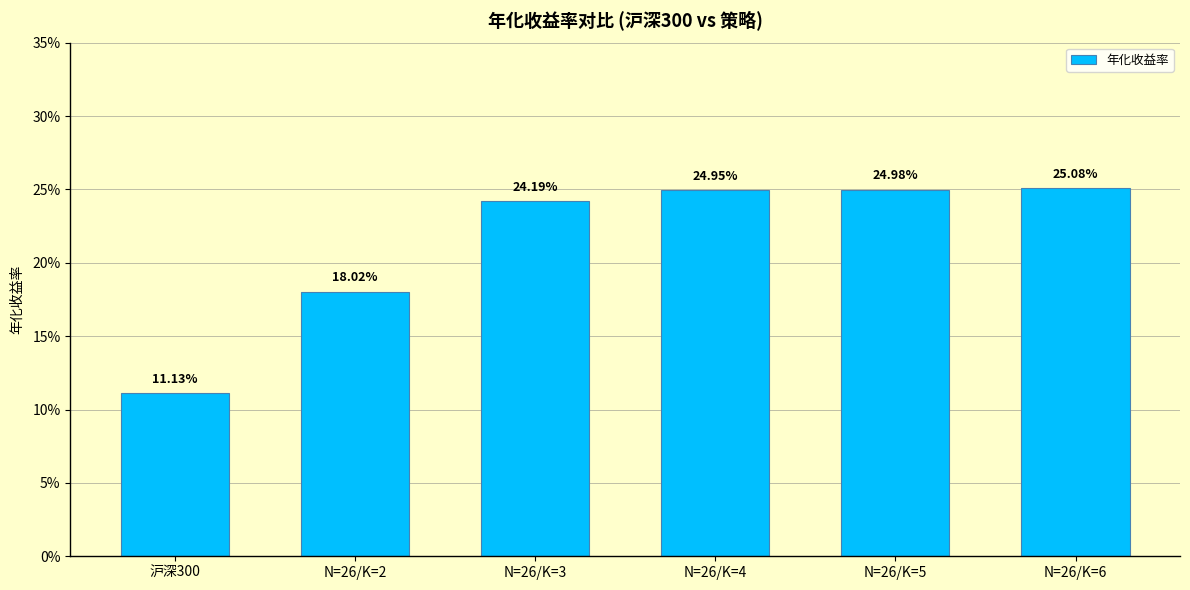

Does the chart contain any negative values?

No